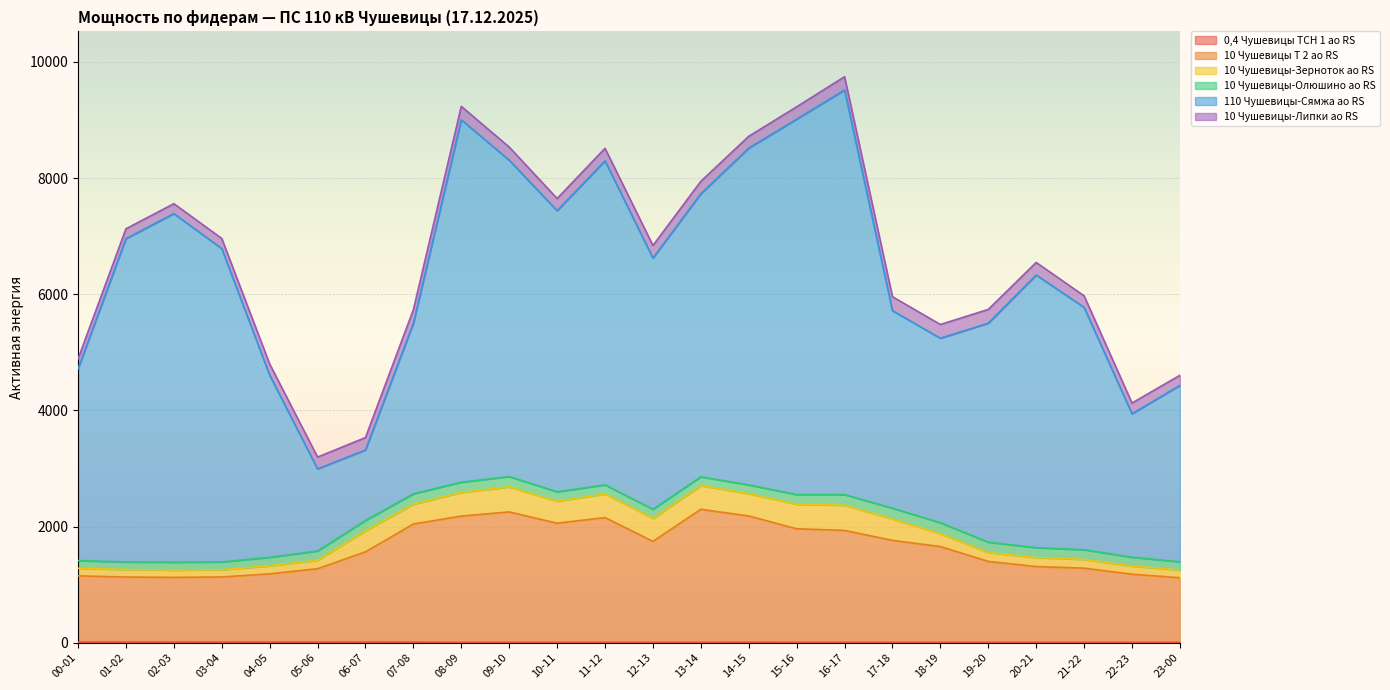

At 01-02, list the series in order from largest to smallest.

110 Чушевицы-Сямжа ао RS, 10 Чушевицы Т 2 ао RS, 10 Чушевицы-Липки ао RS, 10 Чушевицы-Олюшино ао RS, 10 Чушевицы-Зерноток ао RS, 0,4 Чушевицы ТСН 1 ао RS